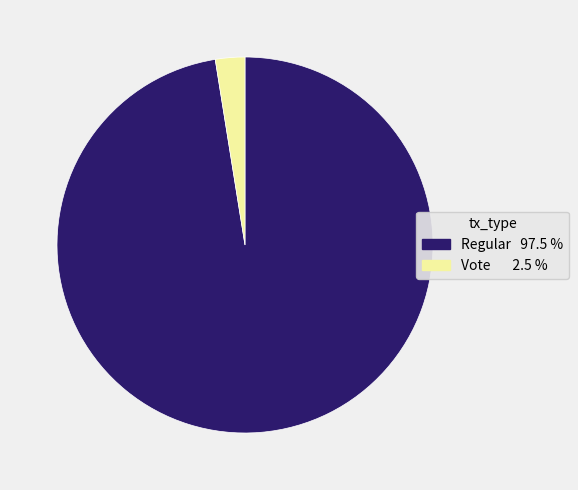

Does any single category account for the majority?

Yes